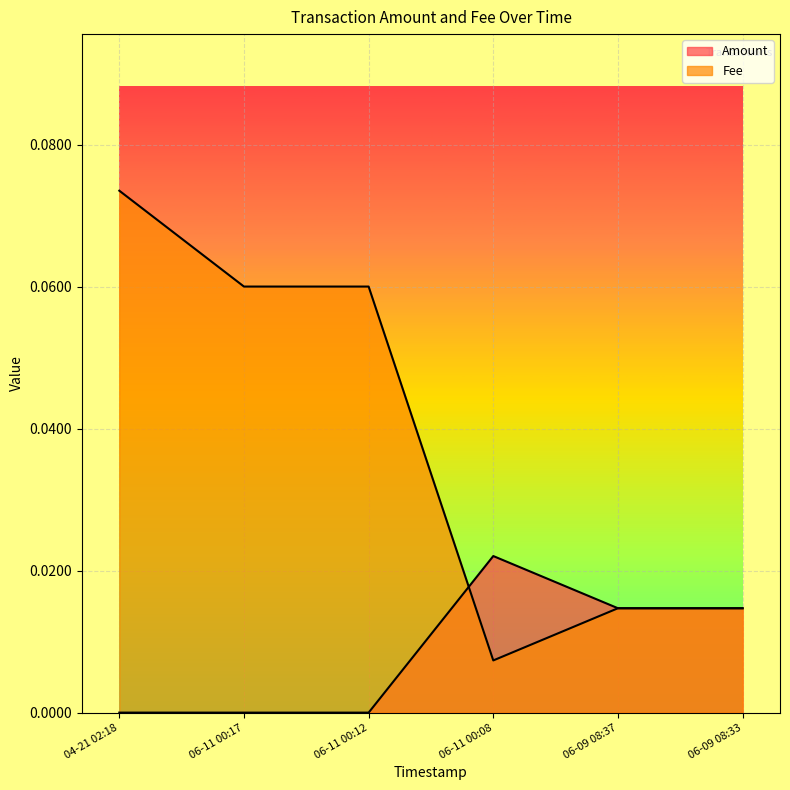

True or false: Fee has a value of 0.0 at 04-21 02:18.

False